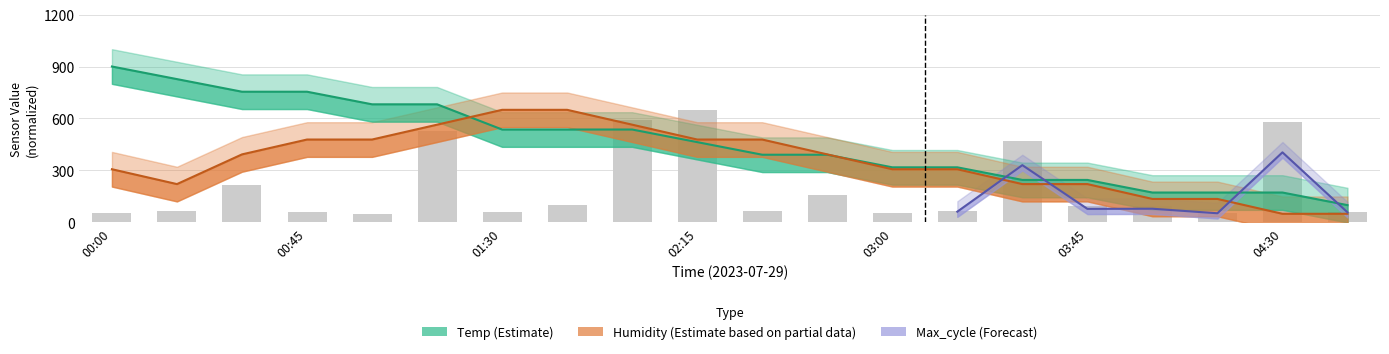

What is the sum of all values?

4071.5